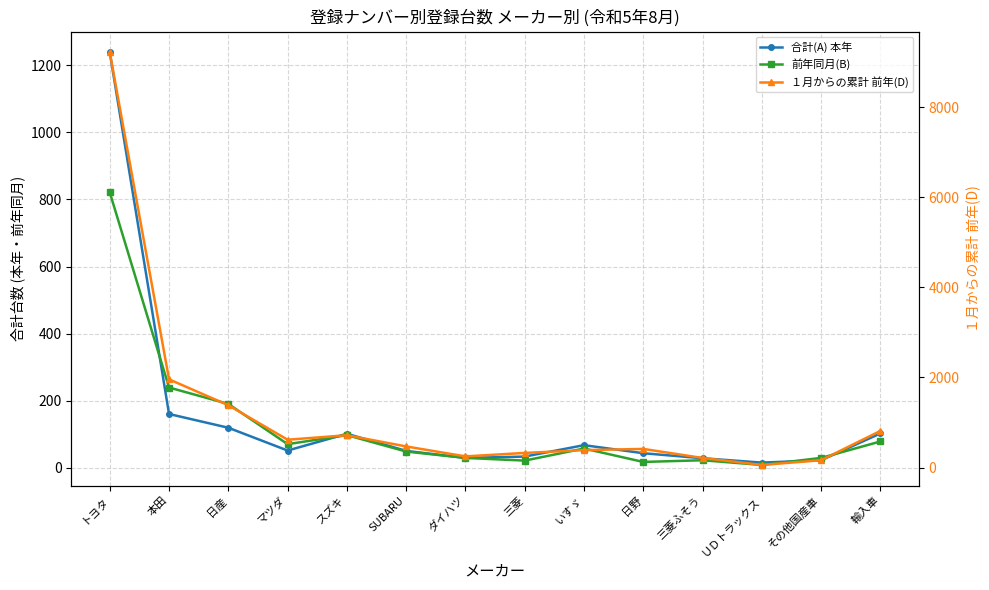

What is the average value of the 合計(A) 本年 series?

147